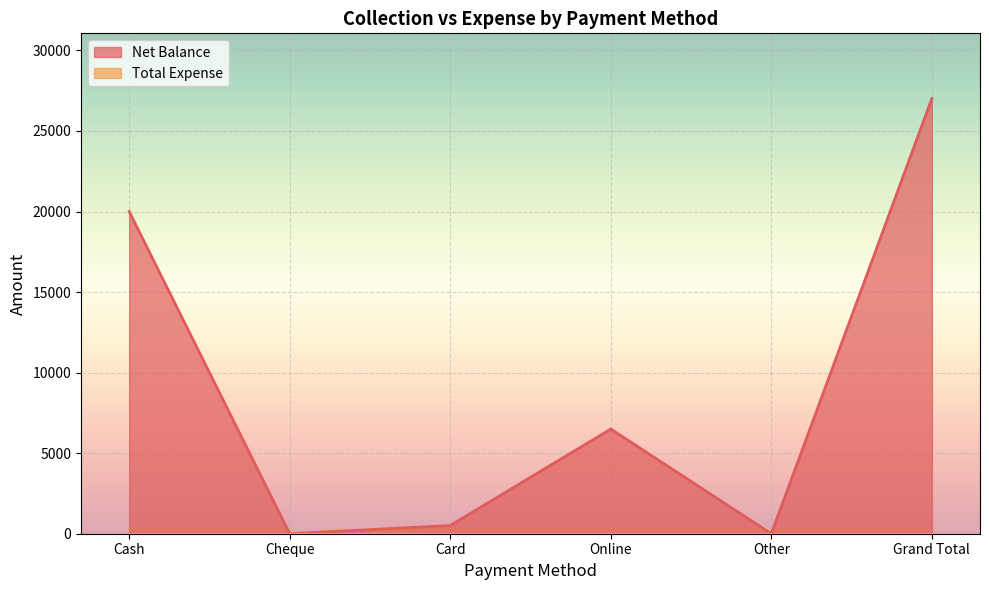

What is the label of the 2nd point from the right?

Other